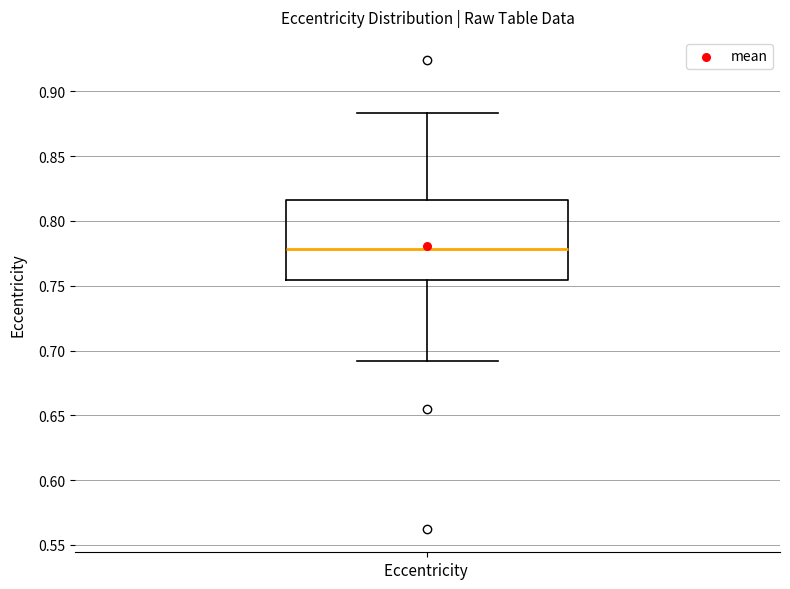

Read this box plot against the y-axis: the position of the median line, the range covered by the box, and the ends of both whiskers. The values are not printed on the chart, so give them approximately, as read against the axis.

median 0.780, box 0.755 to 0.815, whiskers 0.690 to 0.885